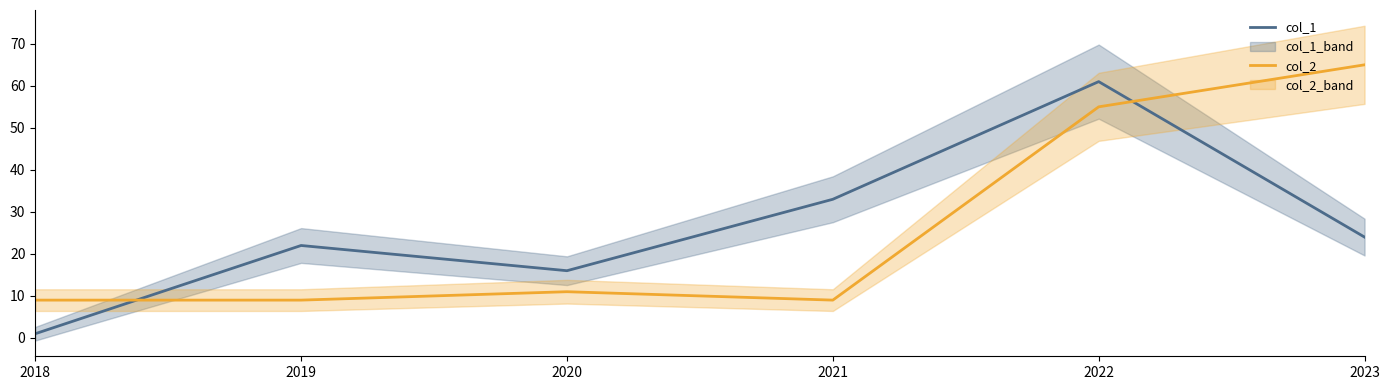

How many times do col_2 and col_1 cross each other?

2